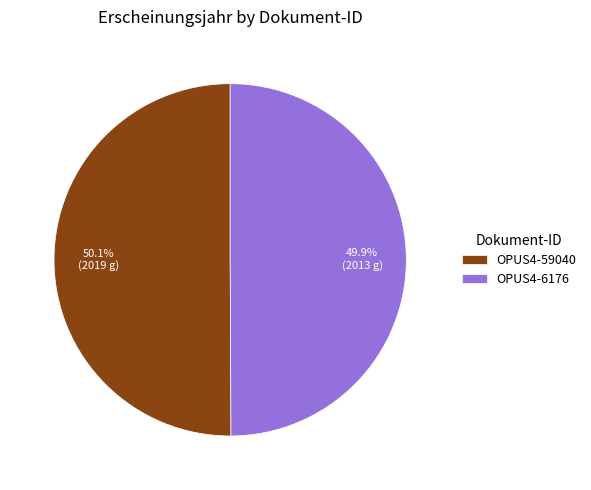

How many slices are in this pie chart?

2